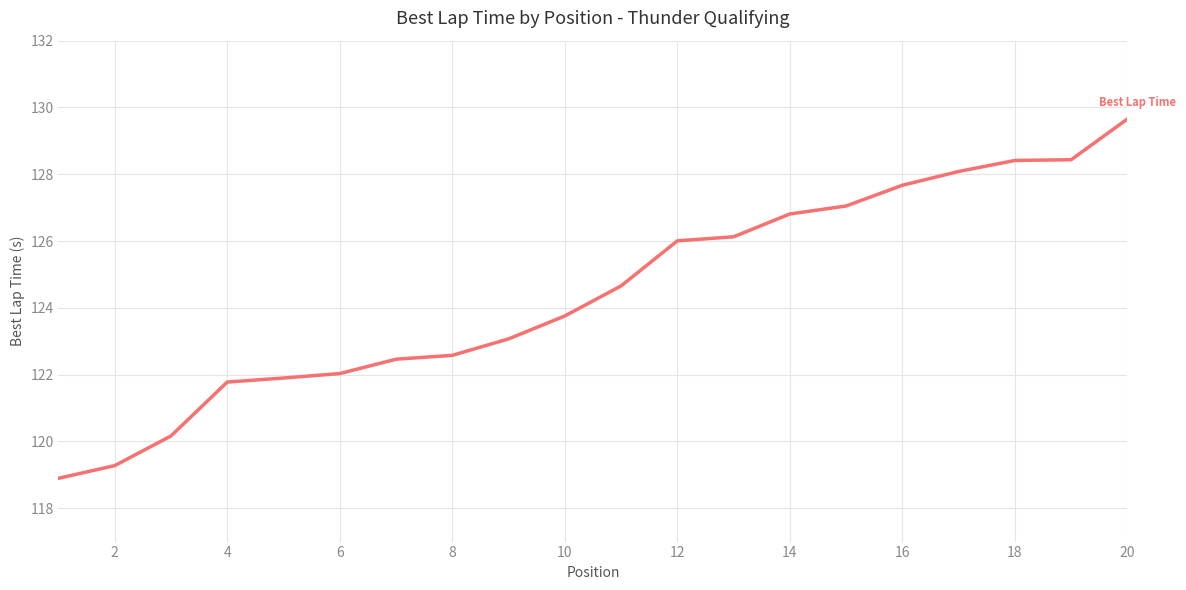

What is the maximum value shown in the chart?

129.7